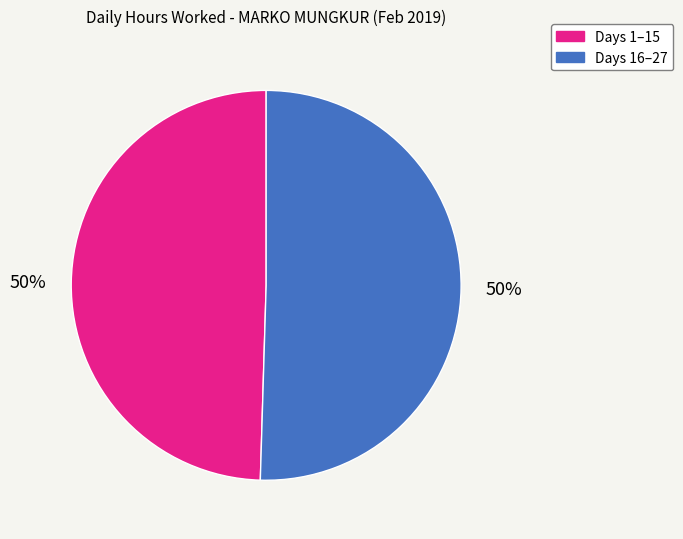

To the nearest percent, what is the average slice percentage?

50%